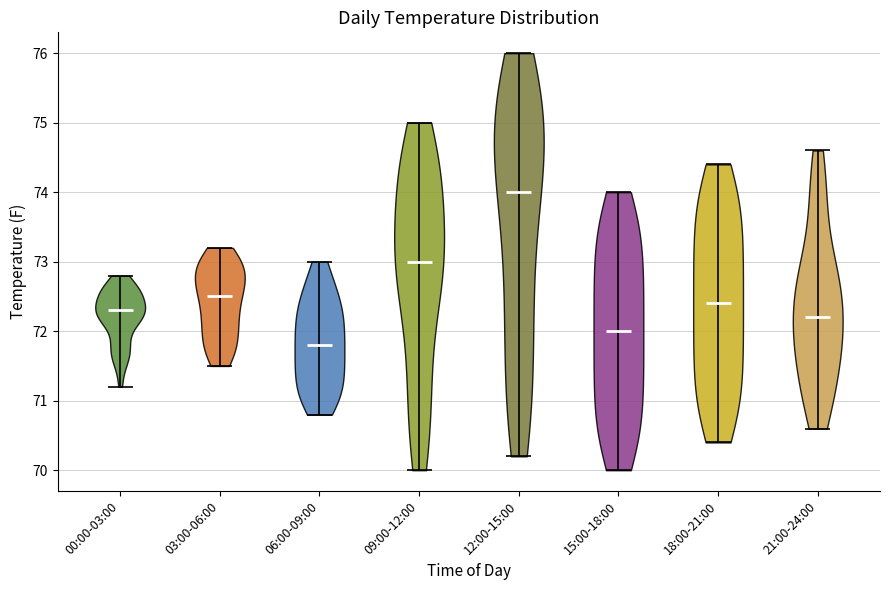

Which violin has the highest median line?

12:00-15:00